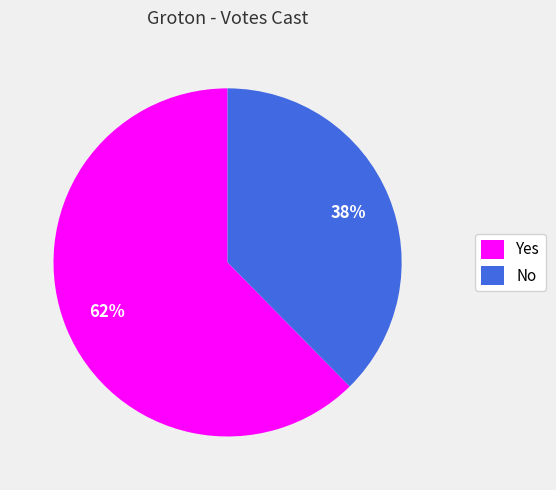

Count the number of slices in the pie.

2